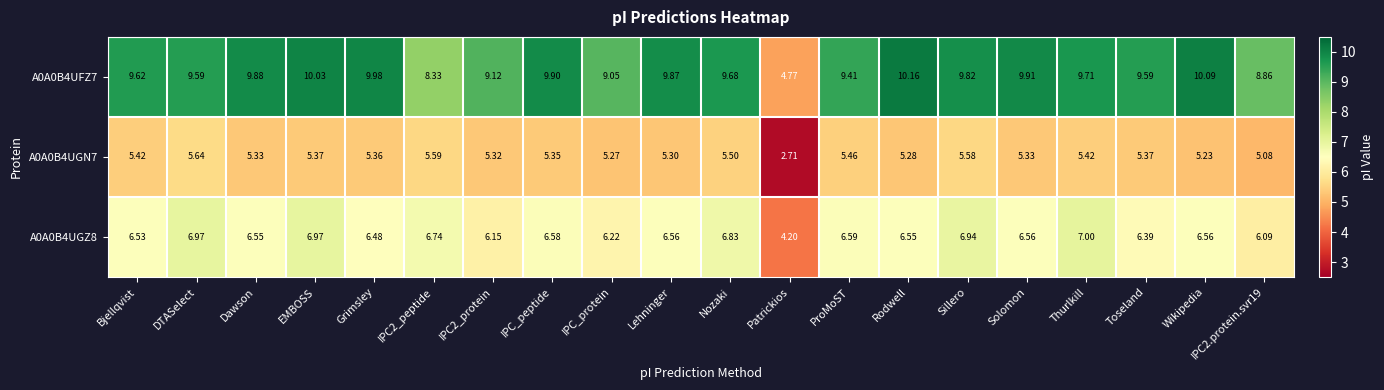

At which label does A0A0B4UFZ7 first exceed 9?

Bjellqvist